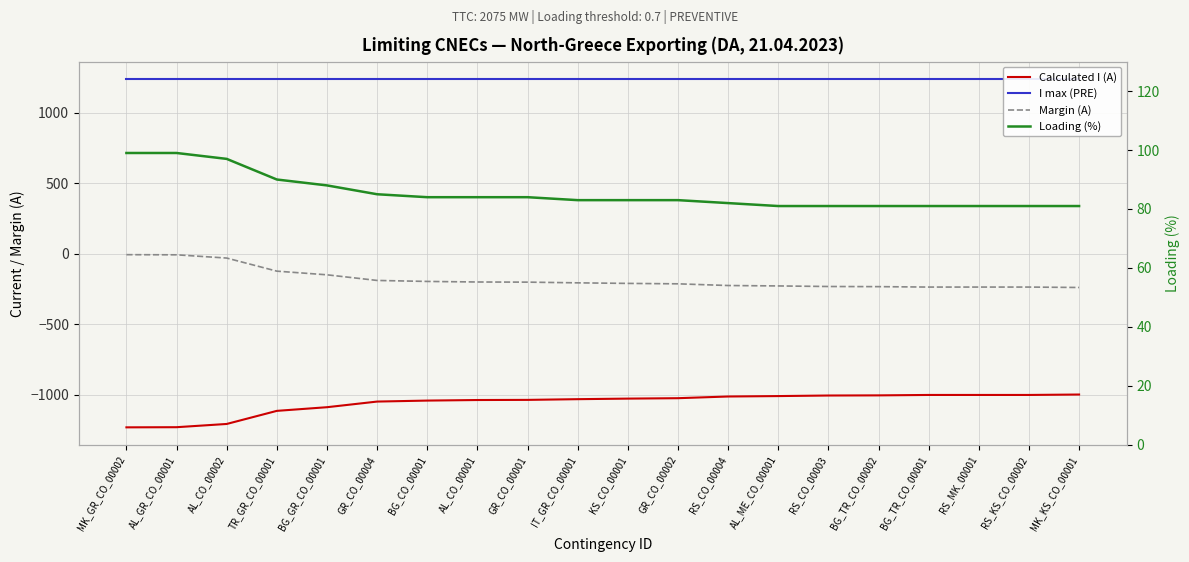

Which series changed the most between GR_CO_00004 and BG_TR_CO_00001?

Calculated I (A)